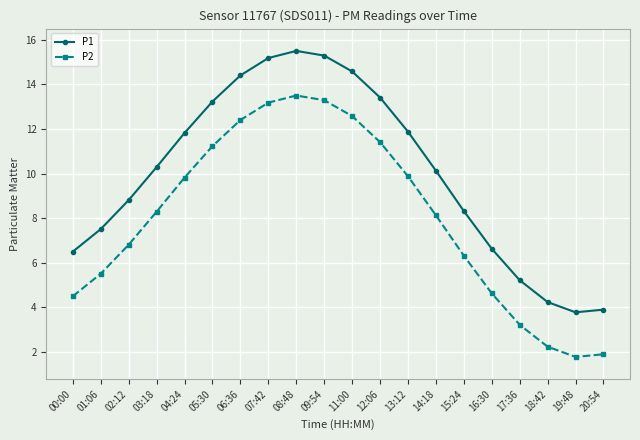

Is this an area chart (filled region under the line)?

No